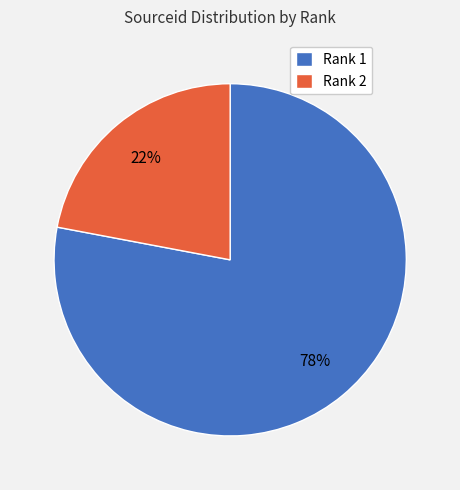

Is the sum of Rank 2 and Rank 1 greater than half?

Yes